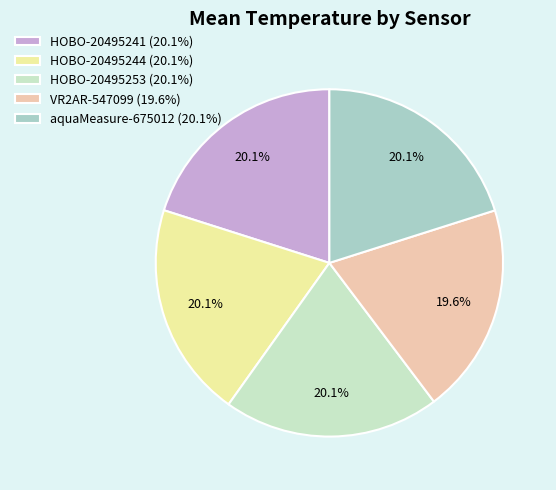

Do VR2AR-547099 and HOBO-20495253 together represent more than half of the pie?

No